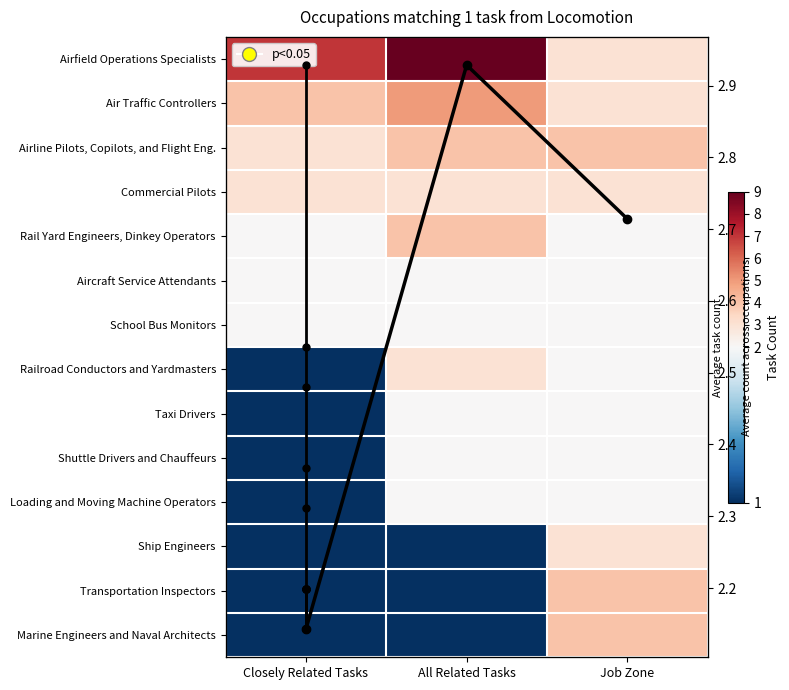

The value of Railroad Conductors and Yardmasters at Job Zone is 3. True or false?

False